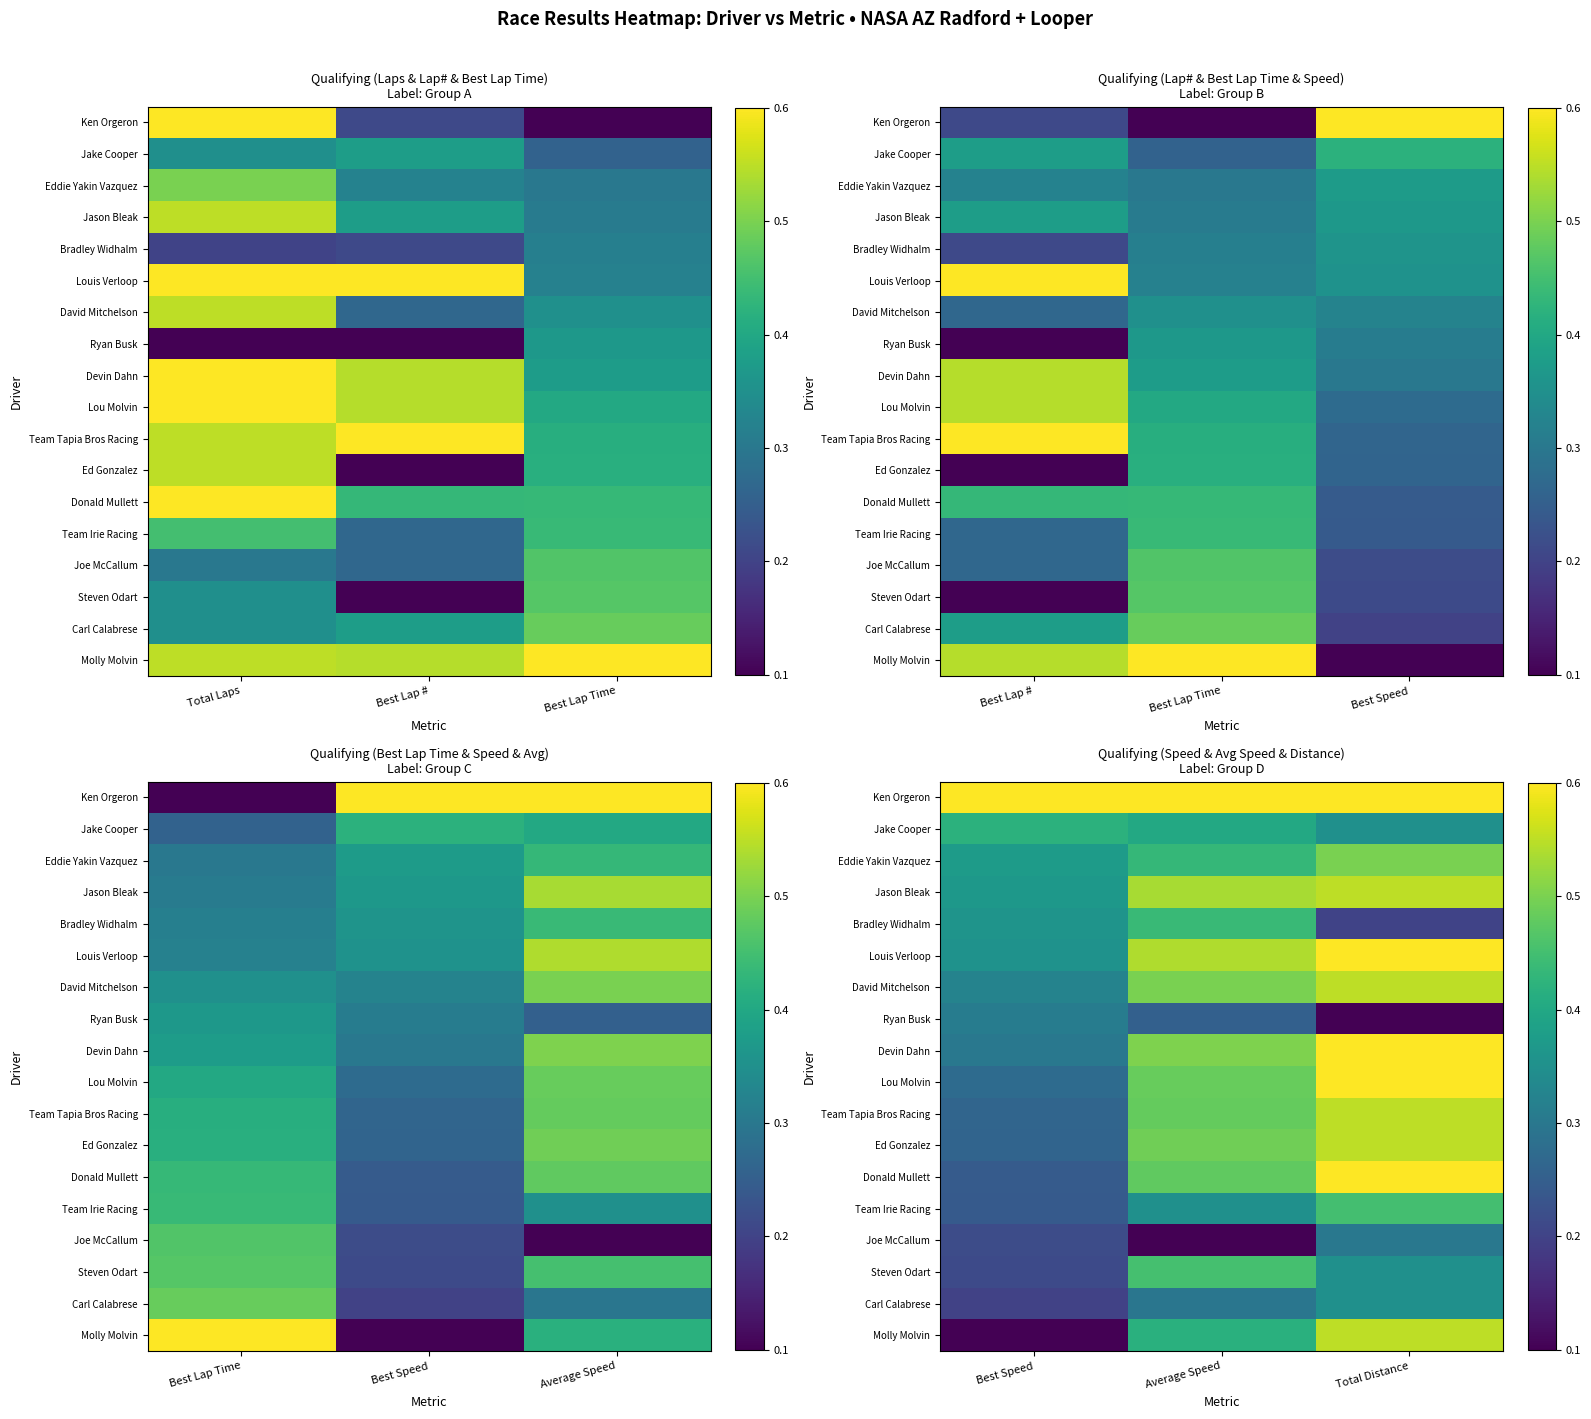

At which category is the sum across all series the highest?

Total Distance